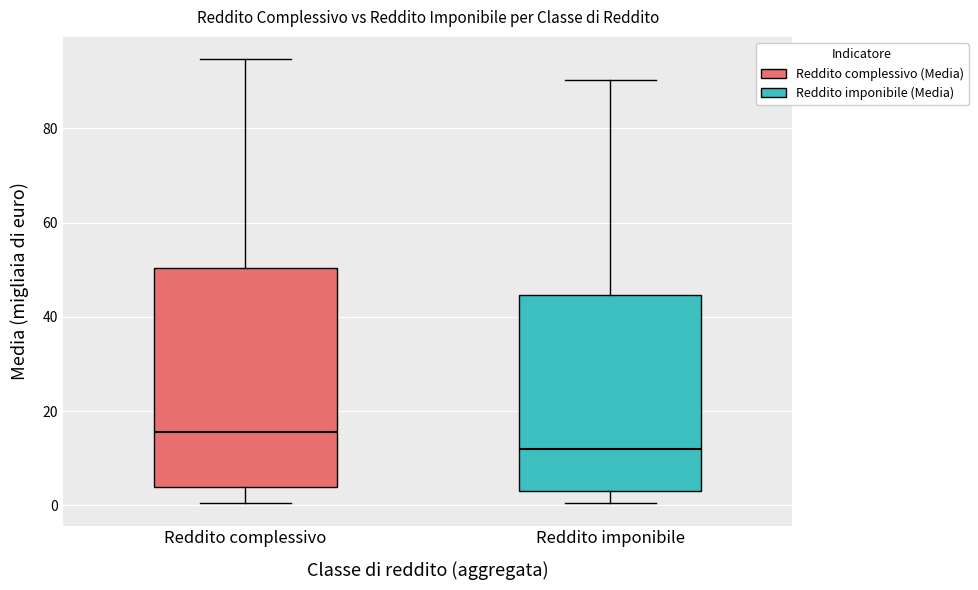

Which box is the tallest, from its lower edge to its upper edge?

Reddito complessivo